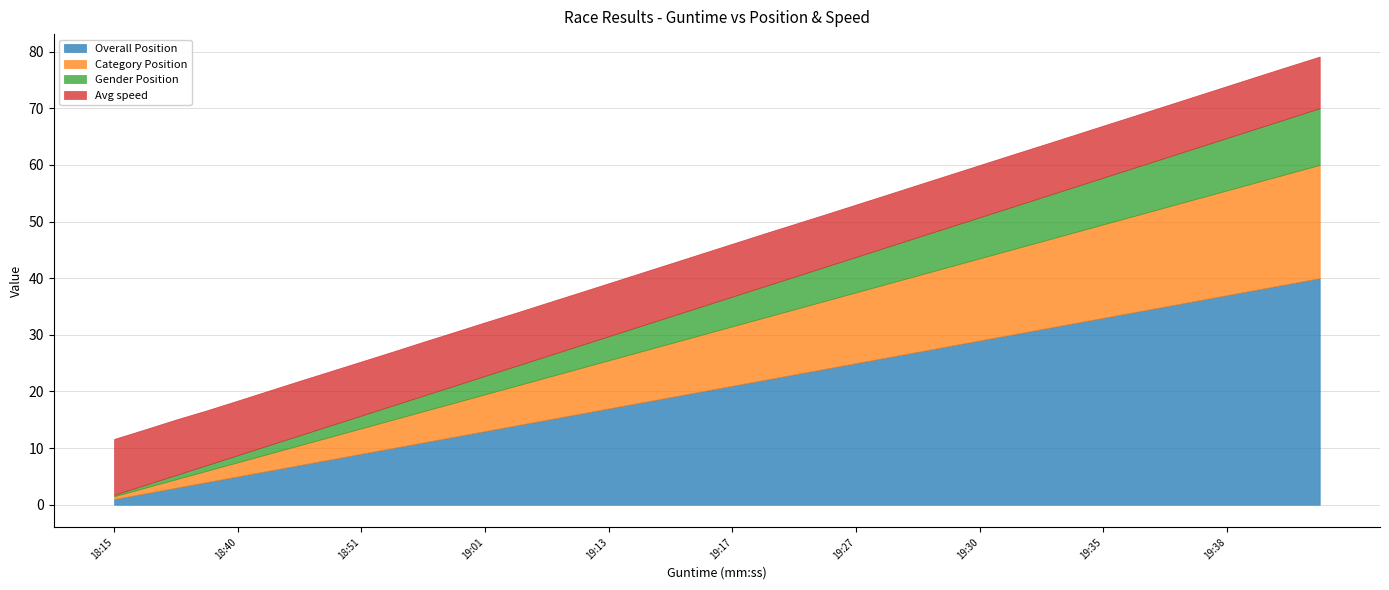

Rank the series by their maximum value, from highest to lowest.

Overall Position, Category Position, Gender Position, Avg speed